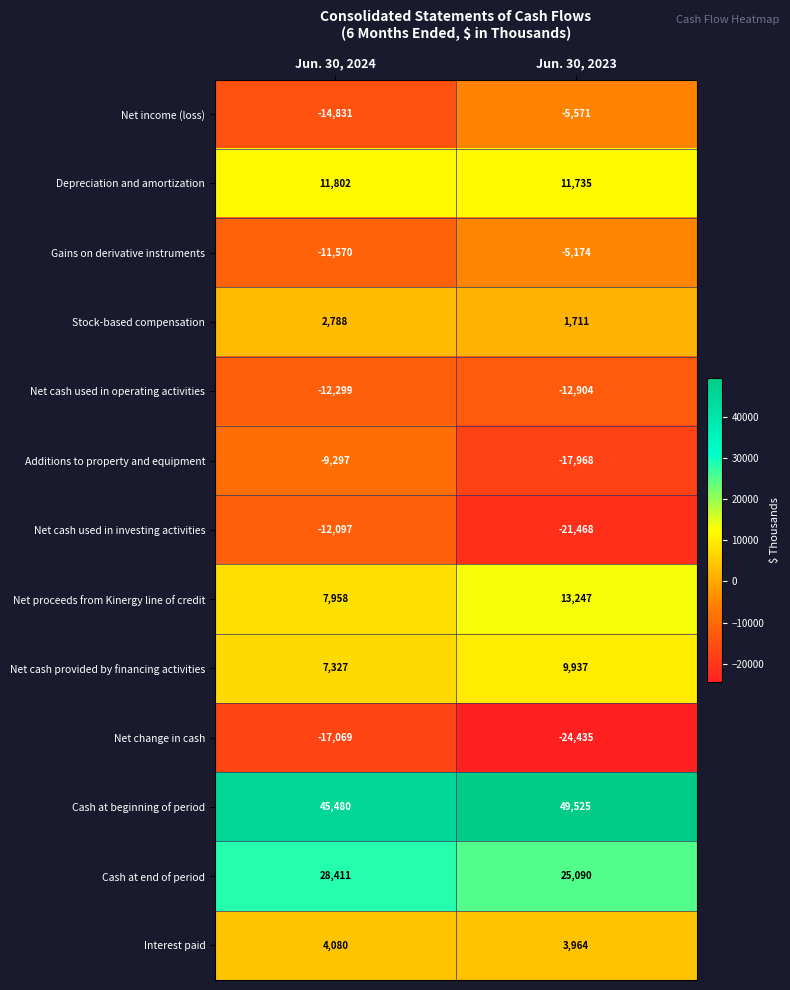

True or false: Net cash used in investing activities has a value of -8824 at Jun. 30, 2023.

False